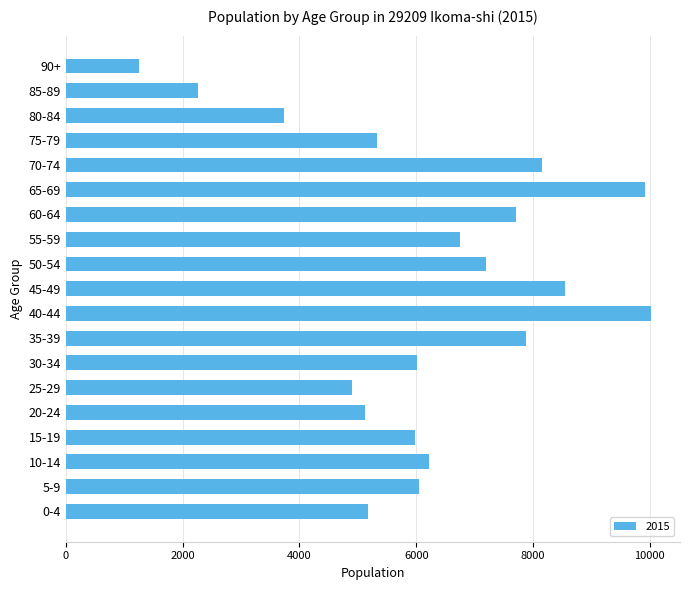

The value at 5-9 is 6056. True or false?

True